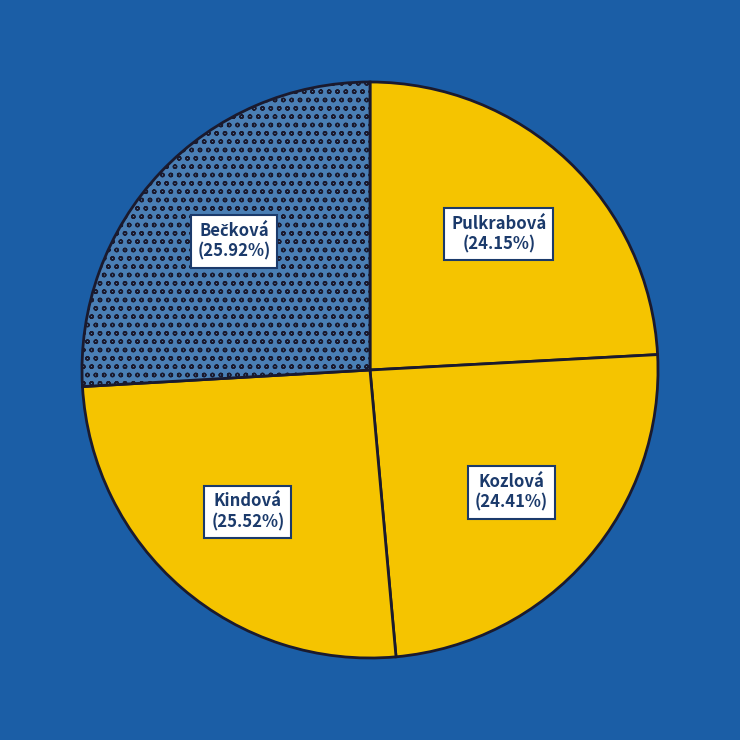

How many slices are in this pie chart?

4